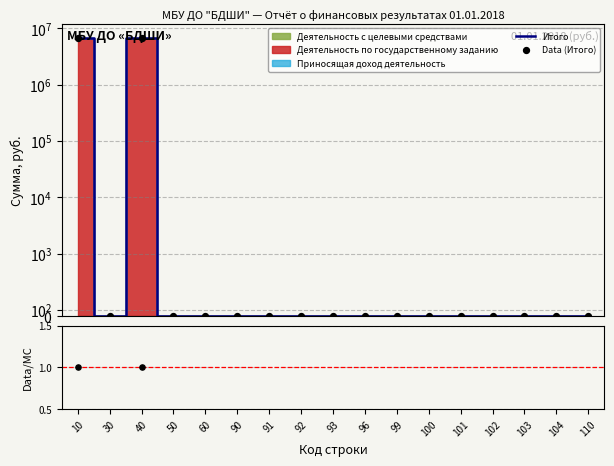

Which series has the largest Y range (max minus min)?

Итого